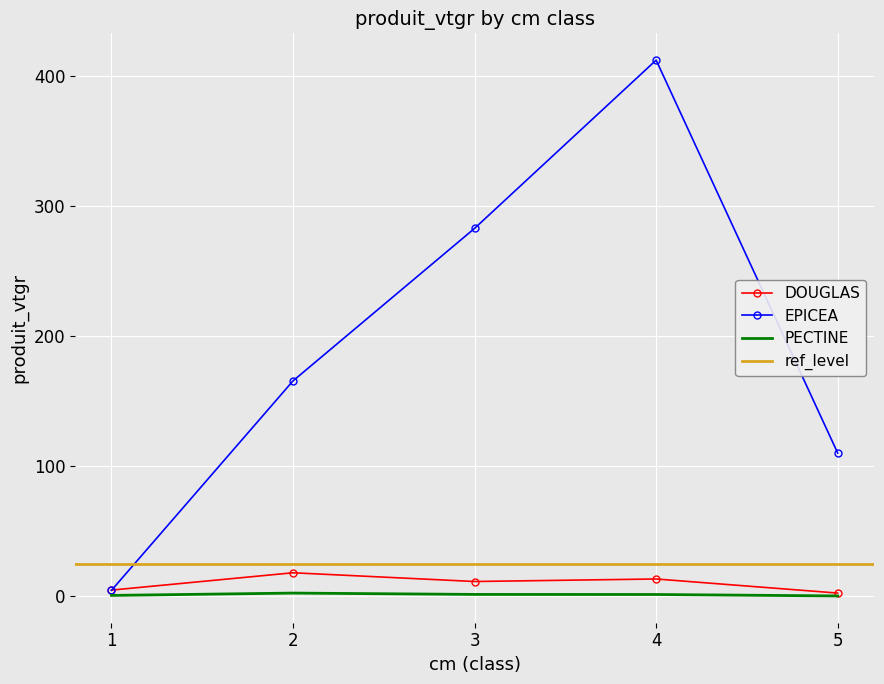

True or false: DOUGLAS and PECTINE cross at least once.

False